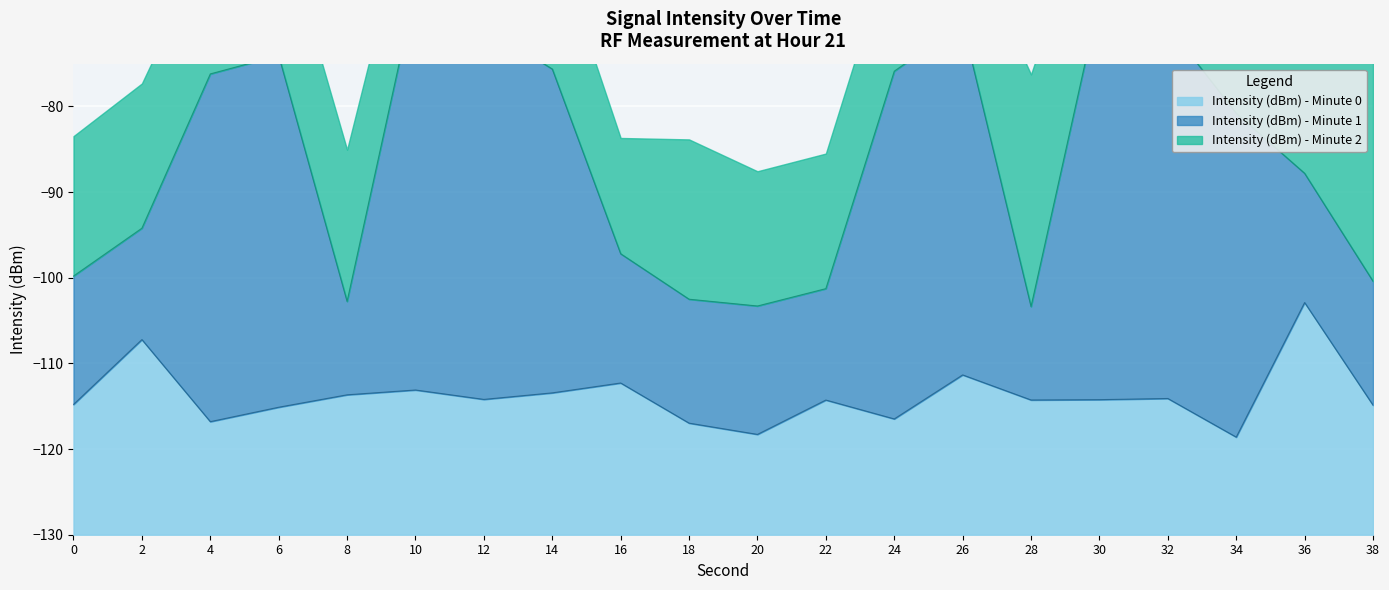

How many data points does each series have?

20